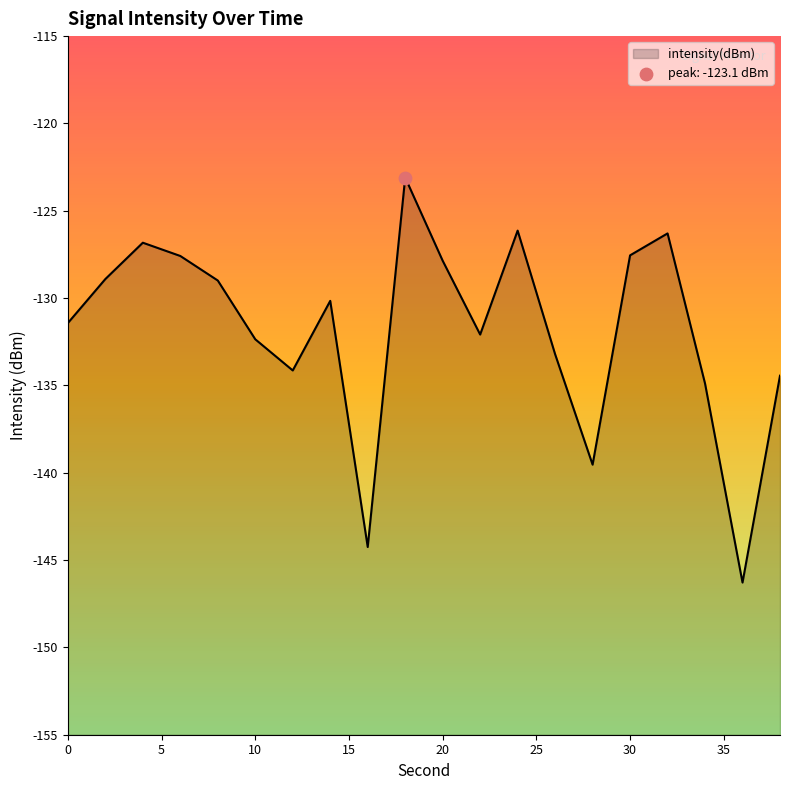

Between 14 and 2, which is larger?

2